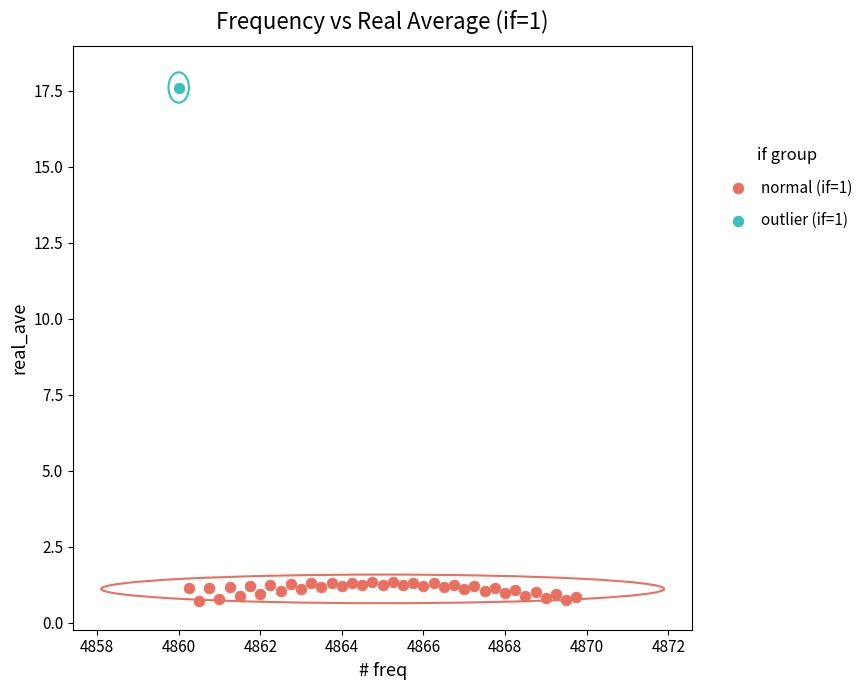

What are all the series names shown in the legend?

normal (if=1), outlier (if=1)